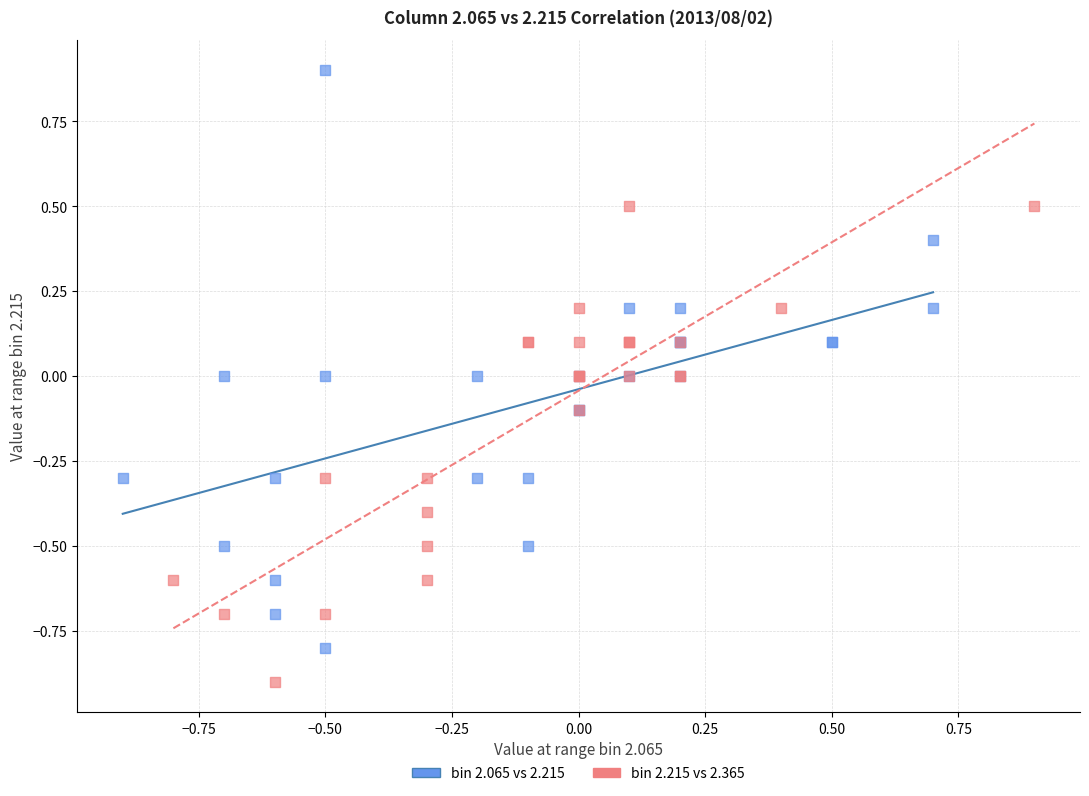

Which series reaches the maximum Y coordinate?

bin 2.065 vs 2.215